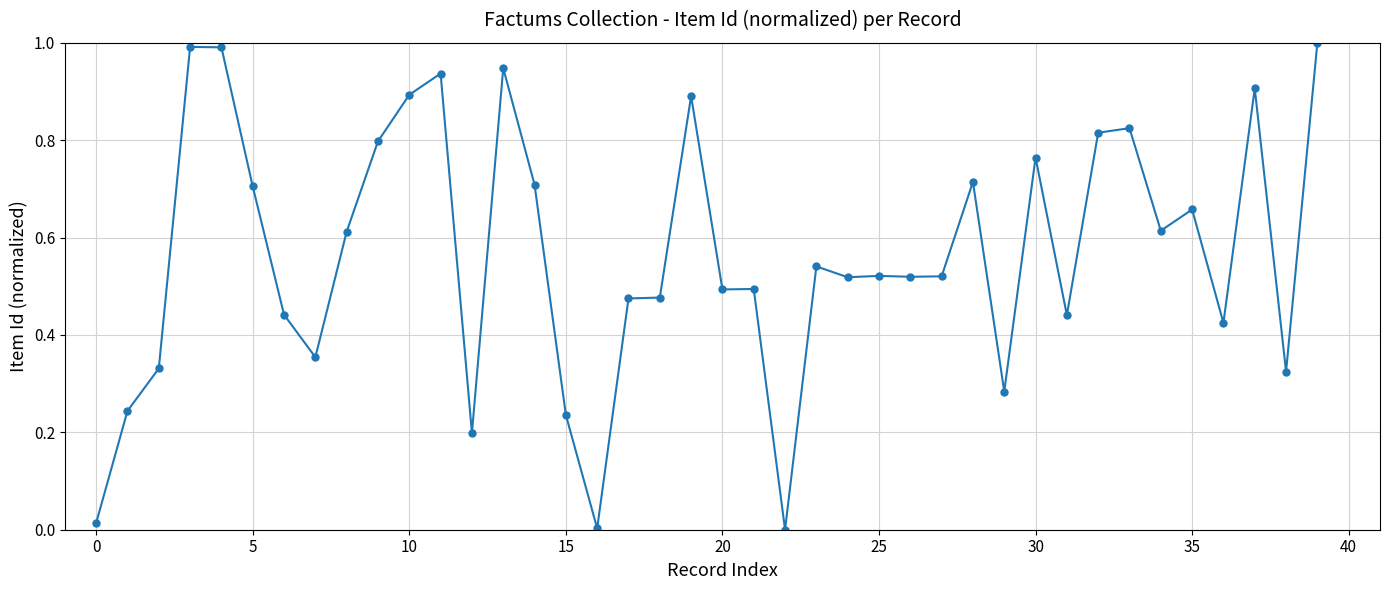

What is the difference between the maximum and minimum values?

1.0